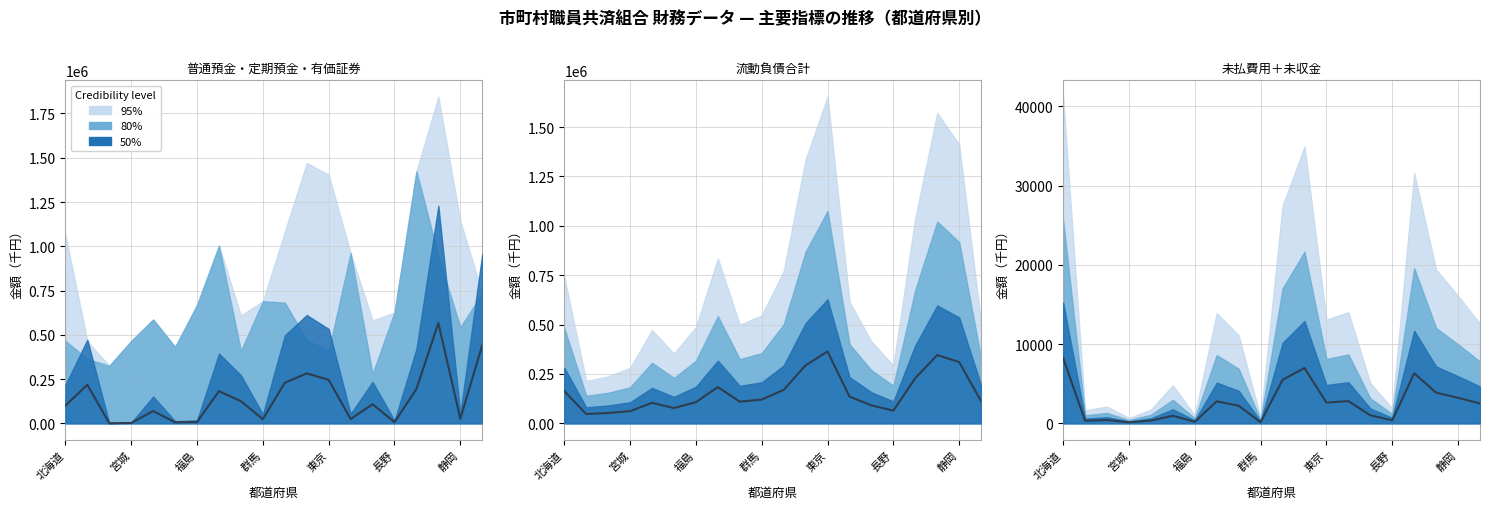

What is the label of the 6th point from the right?

14